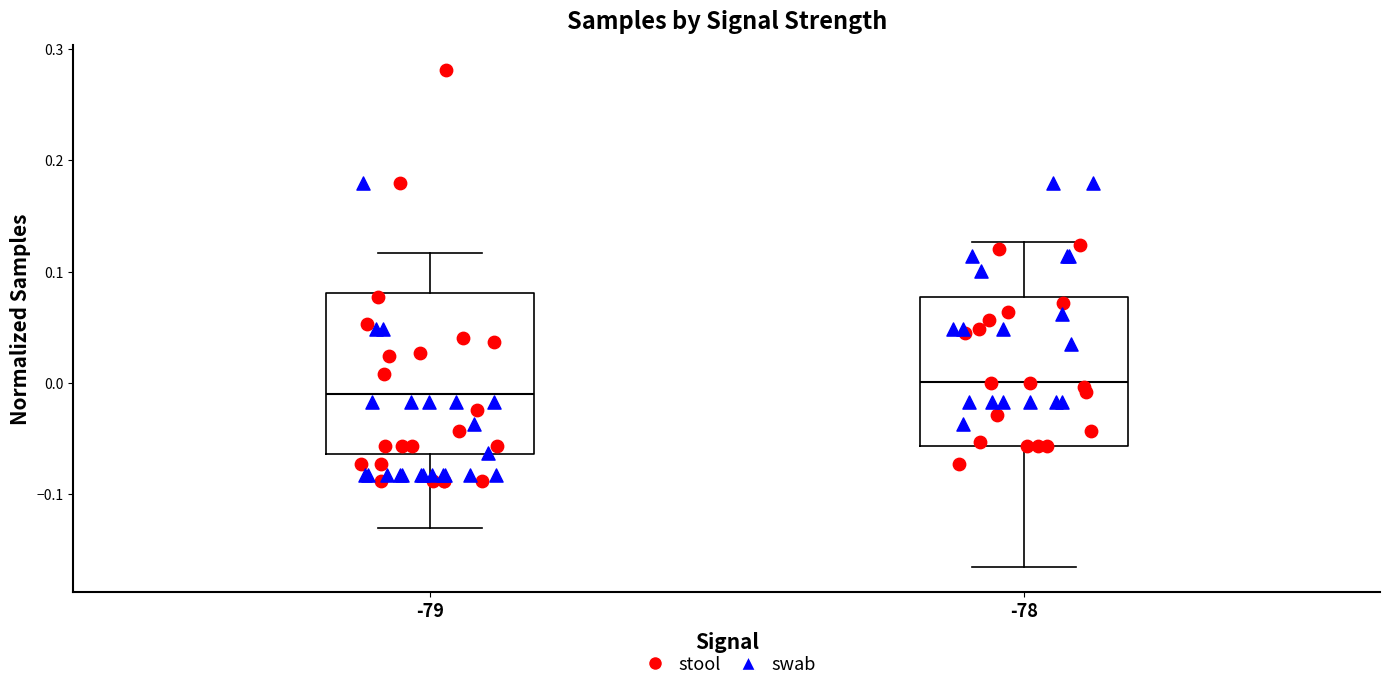

Reading left to right, transcribe this box plot: for each box, give where its median line is, the range the box spans, and where its two whiskers end, as read against the y-axis. The values are not printed on the chart, so give them approximately, as read against the axis.

-79: median -0.01, box -0.06 to 0.08, whiskers -0.13 to 0.12
-78: median 0.00, box -0.06 to 0.08, whiskers -0.17 to 0.13